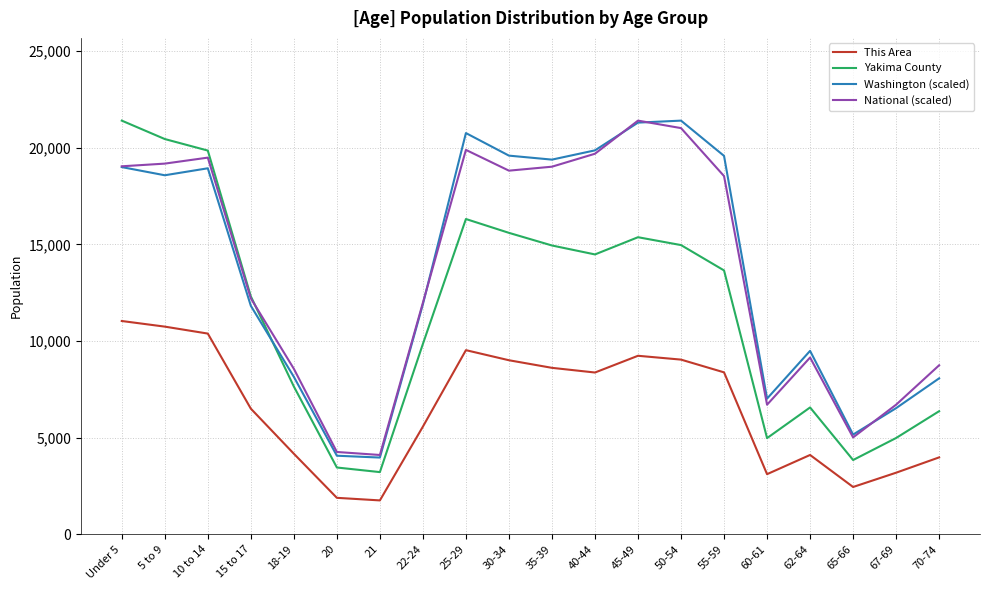

Is this an area chart (filled region under the line)?

No